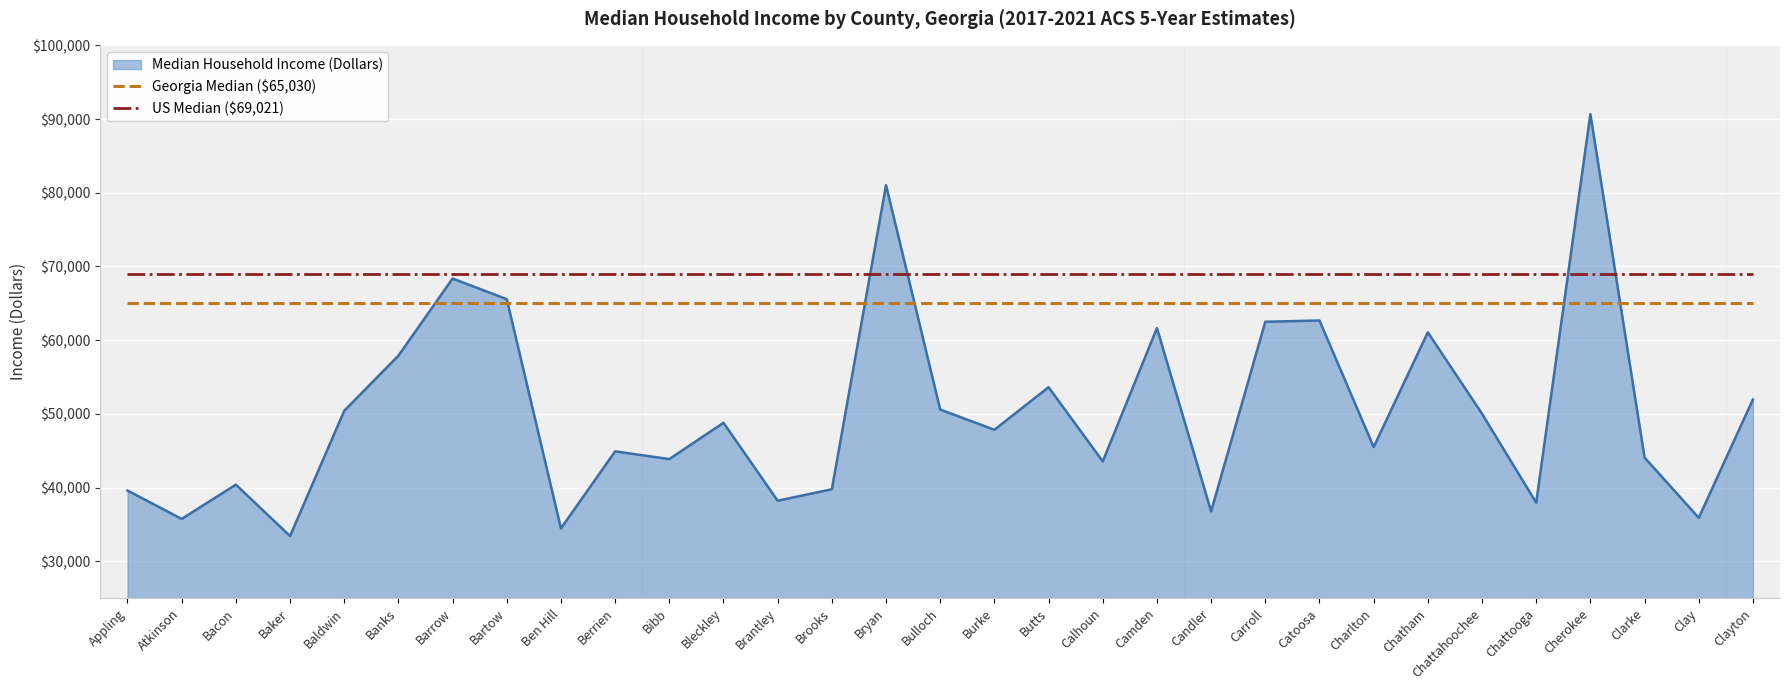

True or false: US Median ($69,021) has a value of 97418 at Berrien.

False